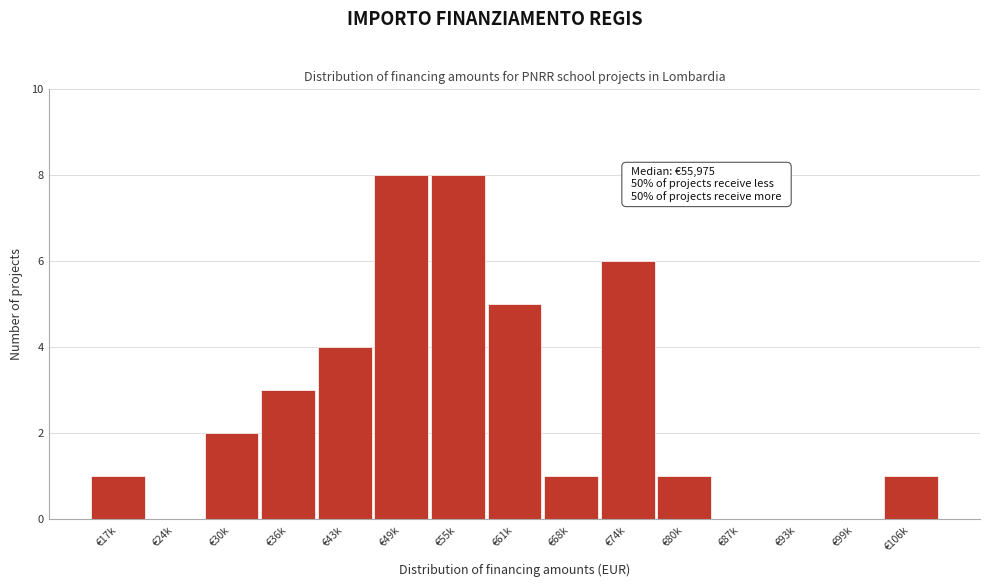

Reading left to right, list all the values displayed in this chart.

€17k=1	€24k=0	€30k=2	€36k=3	€43k=4	€49k=8	€55k=8	€61k=5	€68k=1	€74k=6	€80k=1	€87k=0	€93k=0	€99k=0	€106k=1